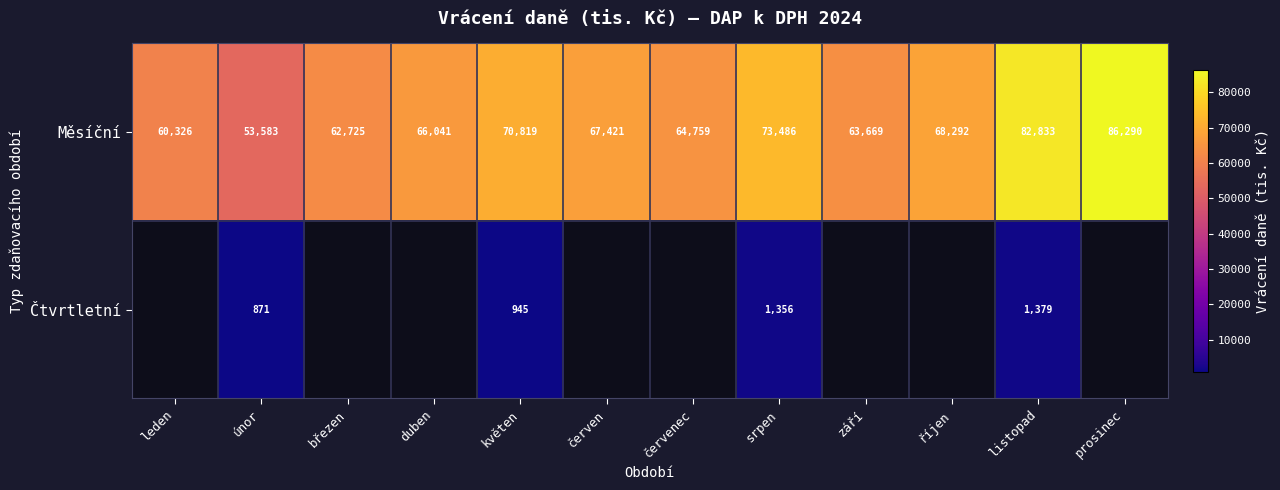

At which label is Měsíční closest to 69936?

květen